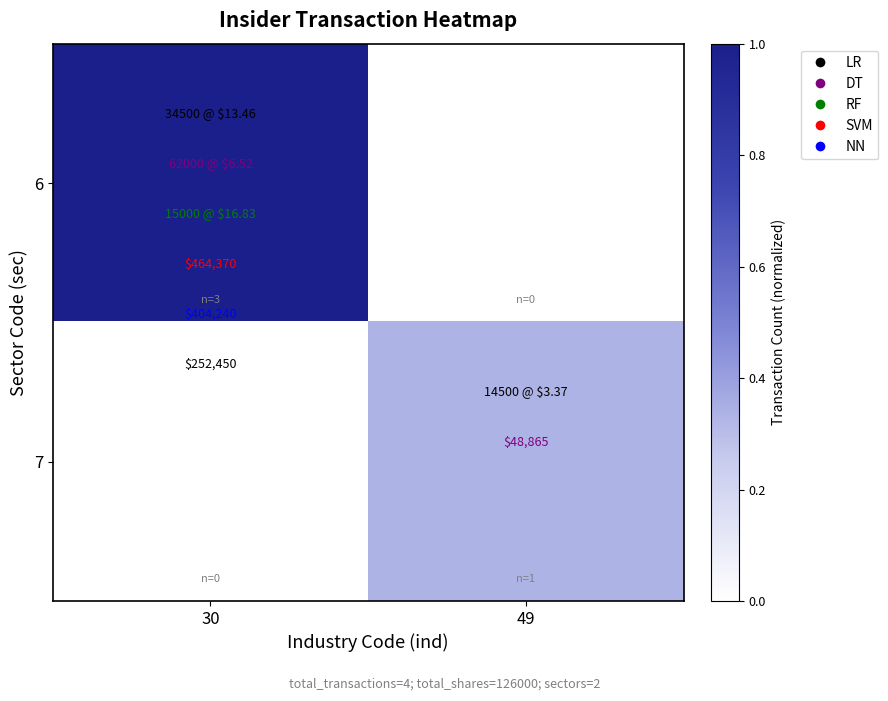

List the series in order of their overall mean, lowest first.

7, 6